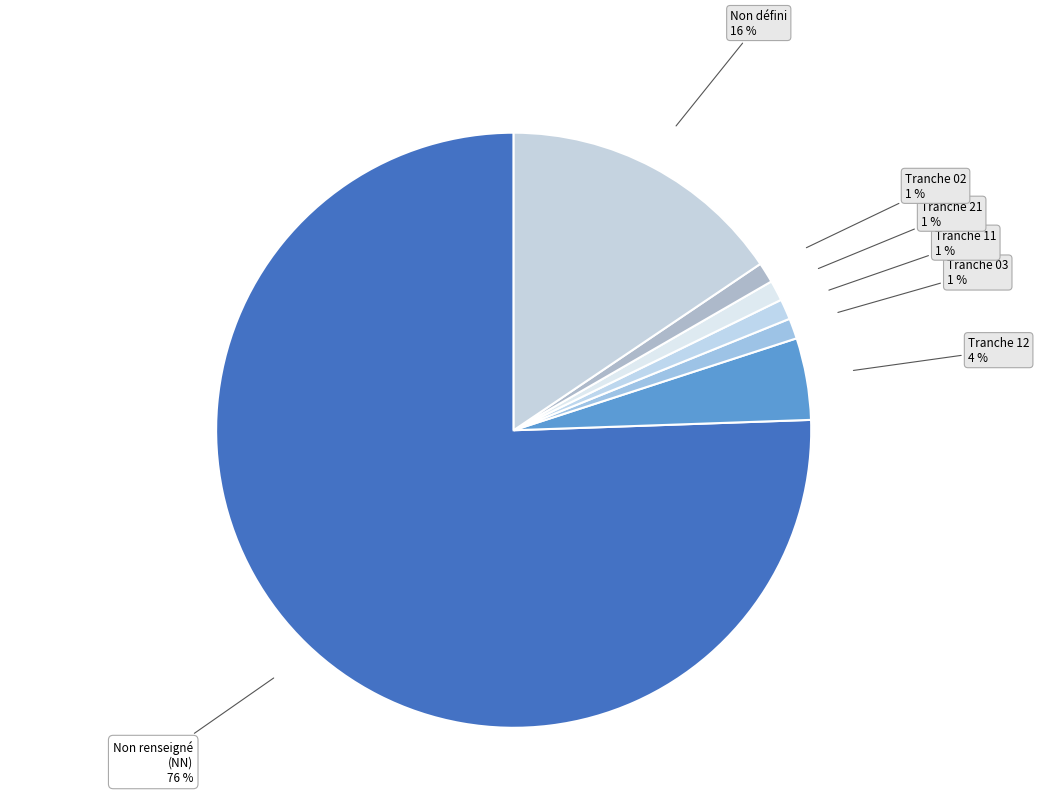

How many segments does this pie chart have?

7